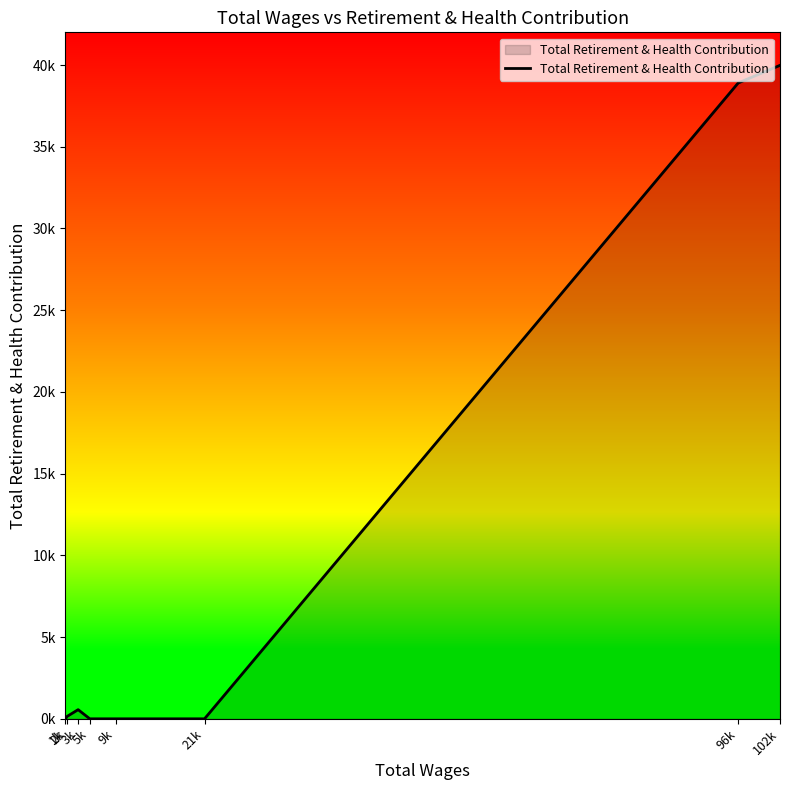

Does the chart display data point markers on the line(s)?

No